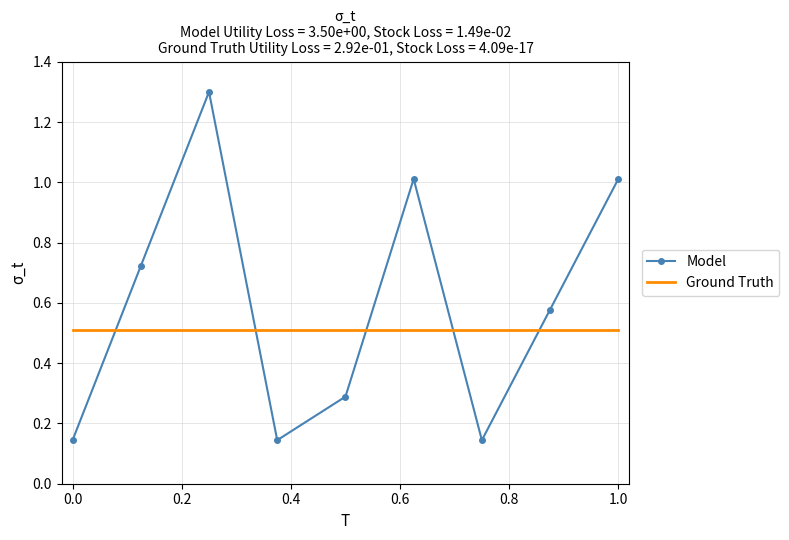

List the series in order of their peak value, highest first.

Model, Ground Truth